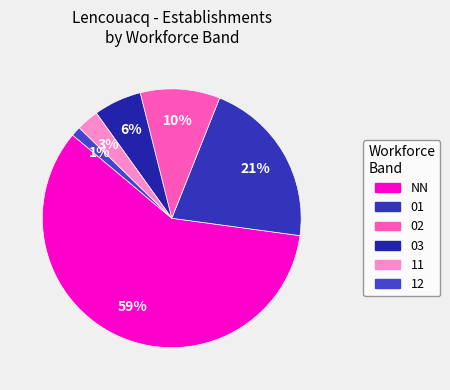

How many slices are in this pie chart?

6